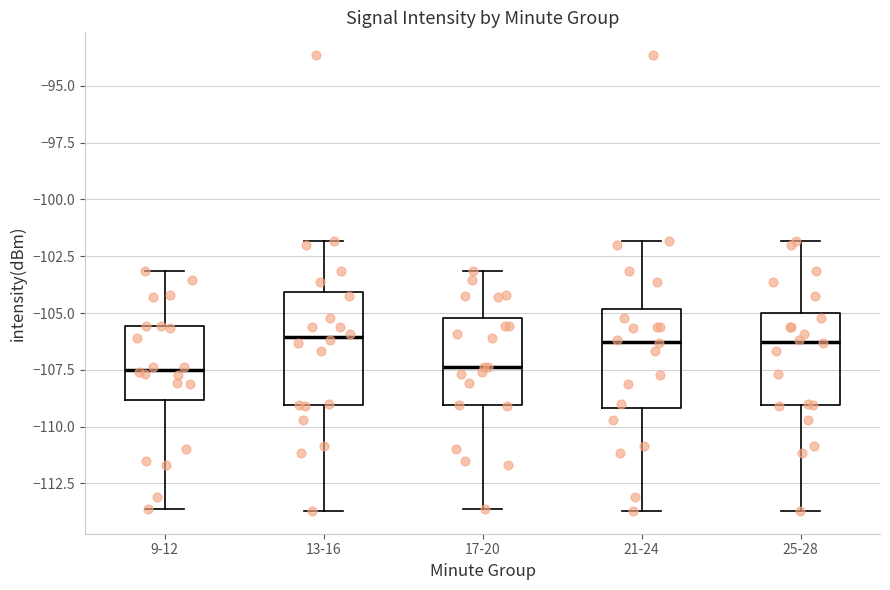

Reading left to right, read every box against the y-axis: the position of its median line, the range the box covers, and the ends of its whiskers. The values are not printed on the chart, so give them approximately, as read against the axis.

9-12: median -107.5, box -109.0 to -105.5, whiskers -113.5 to -103.0
13-16: median -106.0, box -109.0 to -104.0, whiskers -113.5 to -102.0
17-20: median -107.5, box -109.0 to -105.0, whiskers -113.5 to -103.0
21-24: median -106.5, box -109.0 to -105.0, whiskers -113.5 to -102.0
25-28: median -106.5, box -109.0 to -105.0, whiskers -113.5 to -102.0